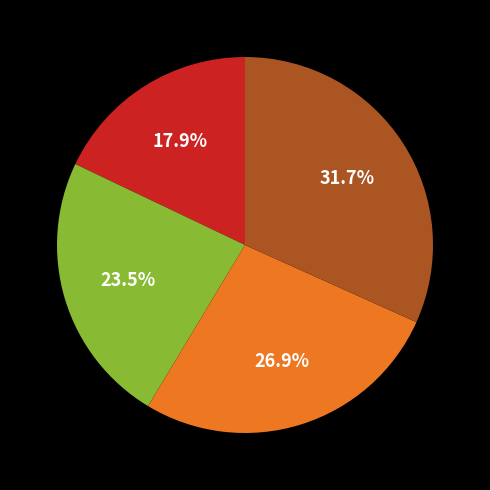

Is there any slice that represents more than half of the pie?

No